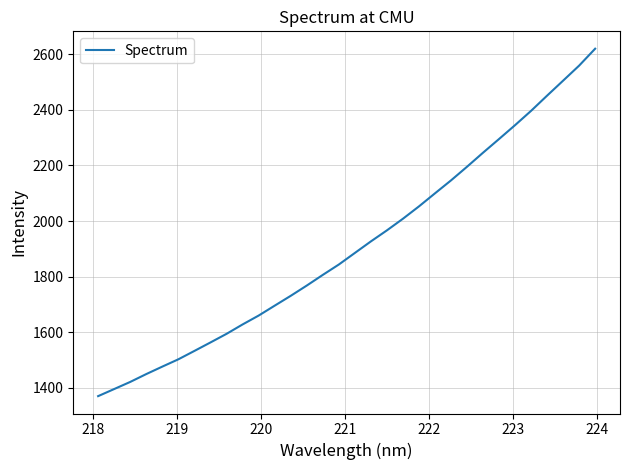

What is the difference between the maximum and minimum values?

1248.7